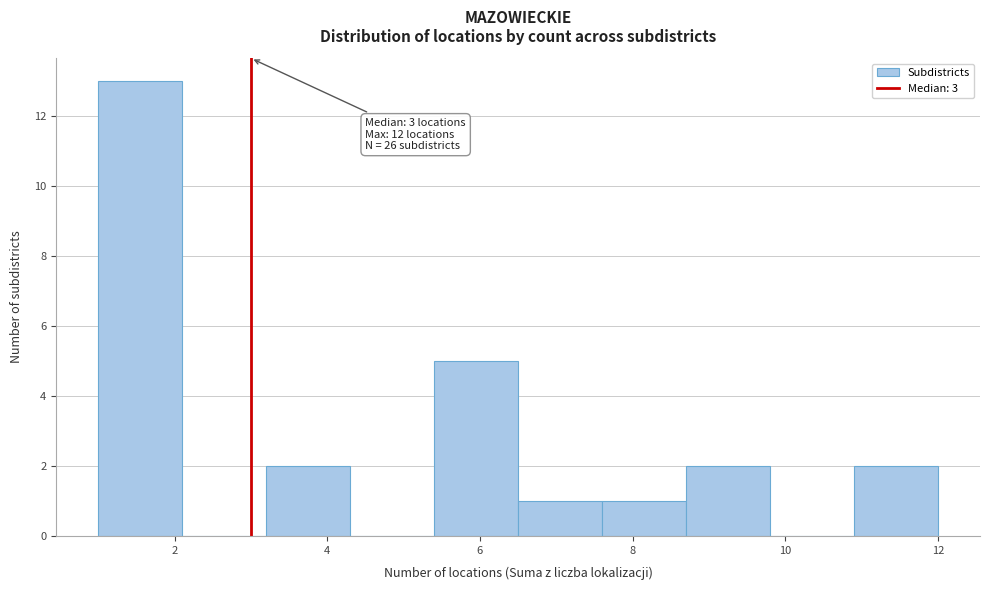

Over which range of the x-axis is the bar tallest?

1.0 to 2.1